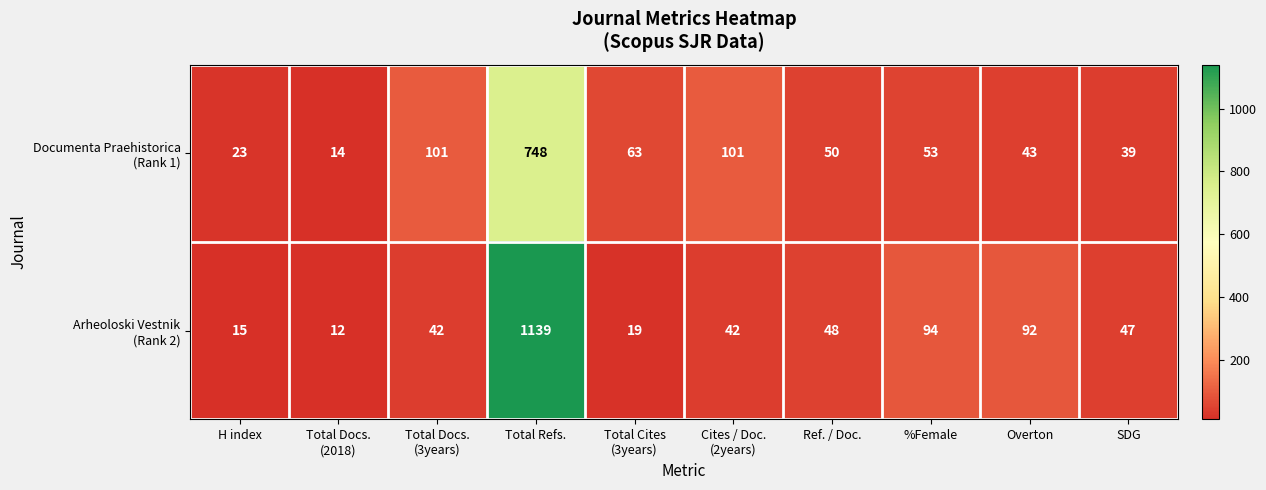

What is the spread (max minus min) of values at H index?

8